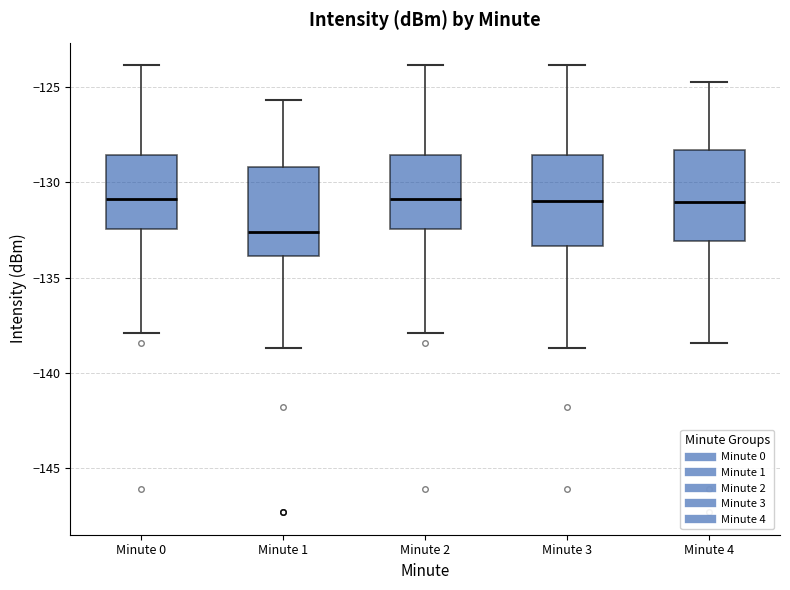

Reading left to right, read every box against the y-axis: the position of its median line, the range the box covers, and the ends of its whiskers. The values are not printed on the chart, so give them approximately, as read against the axis.

Minute 0: median -131.0, box -132.5 to -128.5, whiskers -138.0 to -124.0
Minute 1: median -132.5, box -134.0 to -129.0, whiskers -138.5 to -125.5
Minute 2: median -131.0, box -132.5 to -128.5, whiskers -138.0 to -124.0
Minute 3: median -131.0, box -133.5 to -128.5, whiskers -138.5 to -124.0
Minute 4: median -131.0, box -133.0 to -128.5, whiskers -138.5 to -125.0